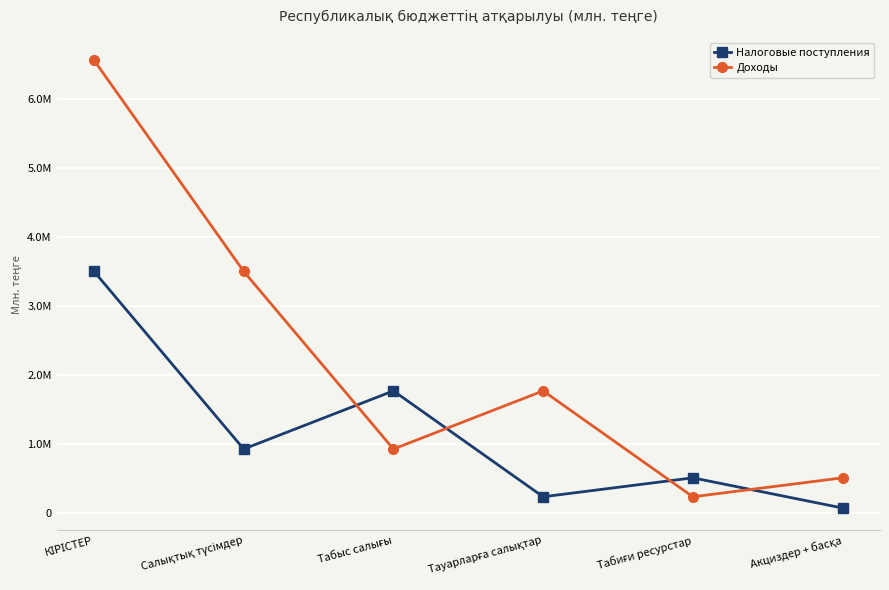

At which label does Доходы reach its minimum?

Табиғи ресурстар